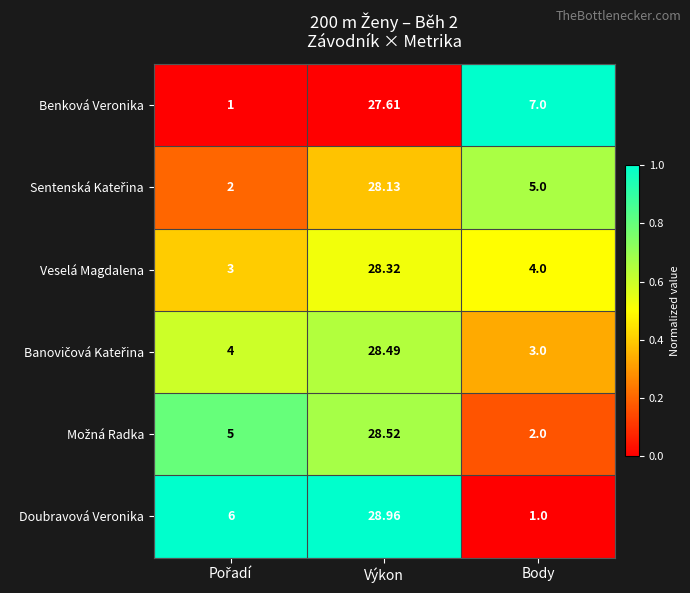

At which label is Benková Veronika closest to 14?

Body